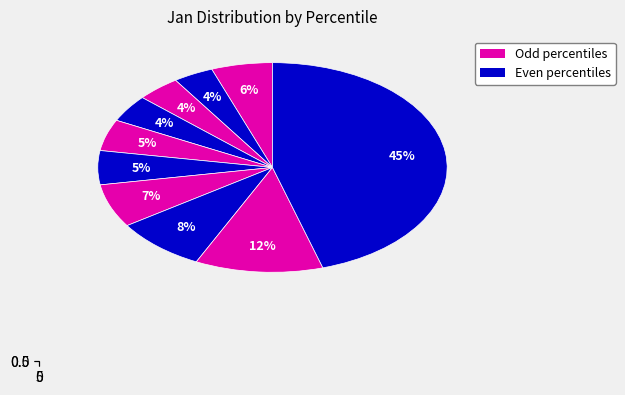

Rank the categories by value from highest to lowest.

pct95, pct85, pct75, pct65, pct05, pct55, pct45, pct35, pct25, pct15